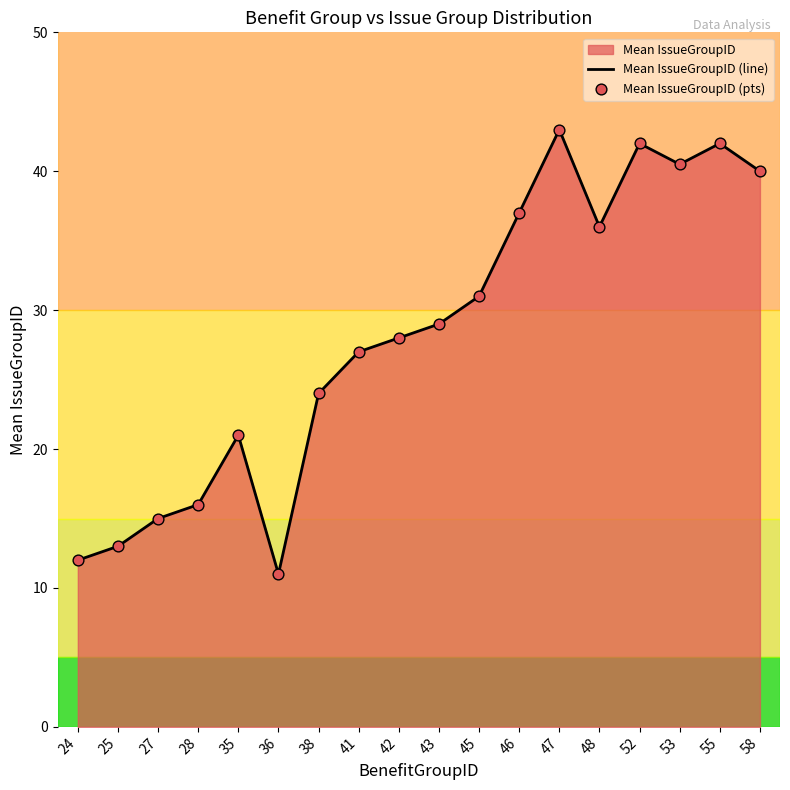

What is the change in value from 28 to 55?

+26.0